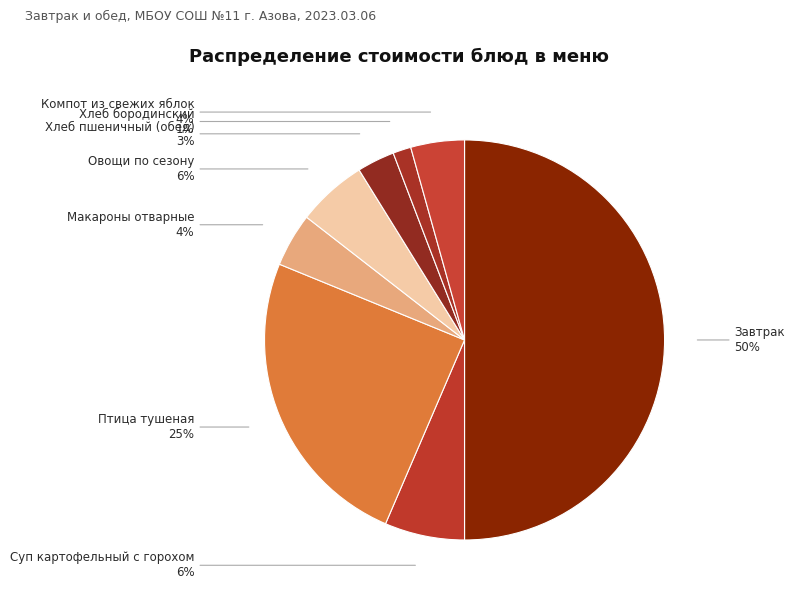

How many slices are in this pie chart?

8